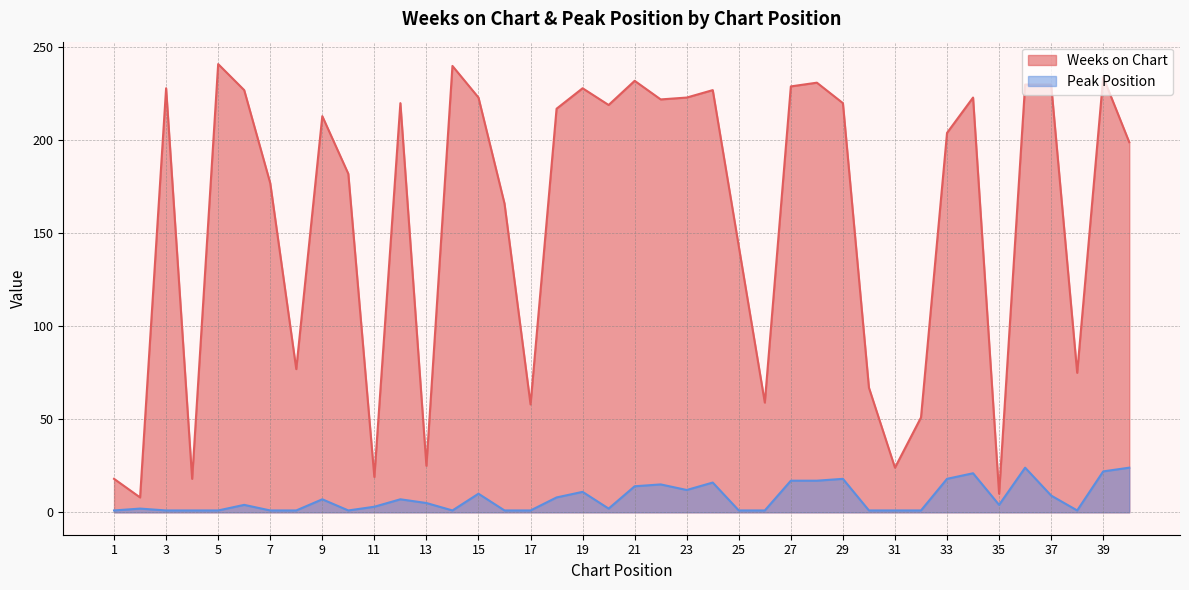

Between 15 and 16, which is larger?

15